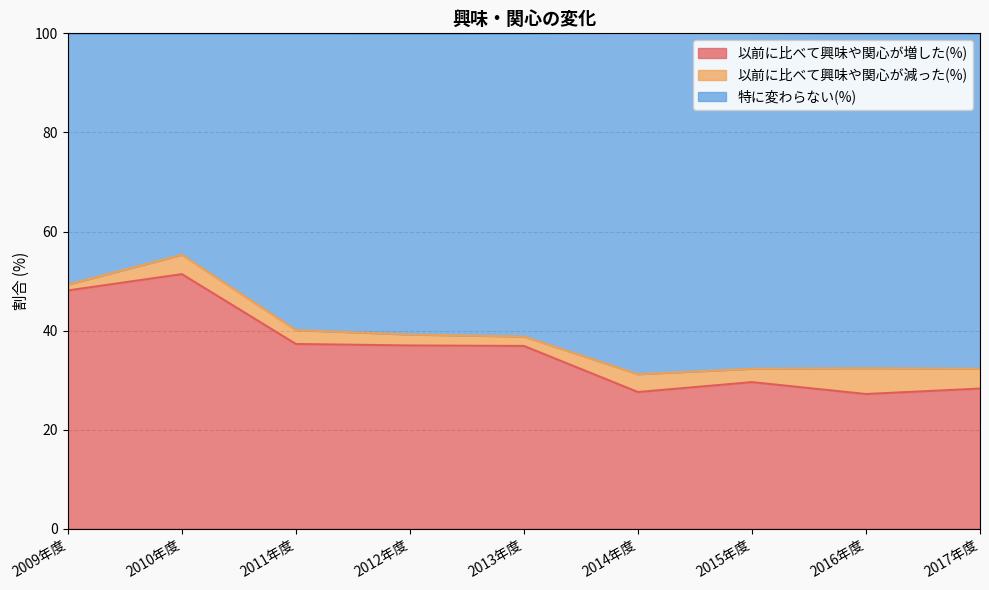

What is the label of the 3rd point from the right?

2015年度